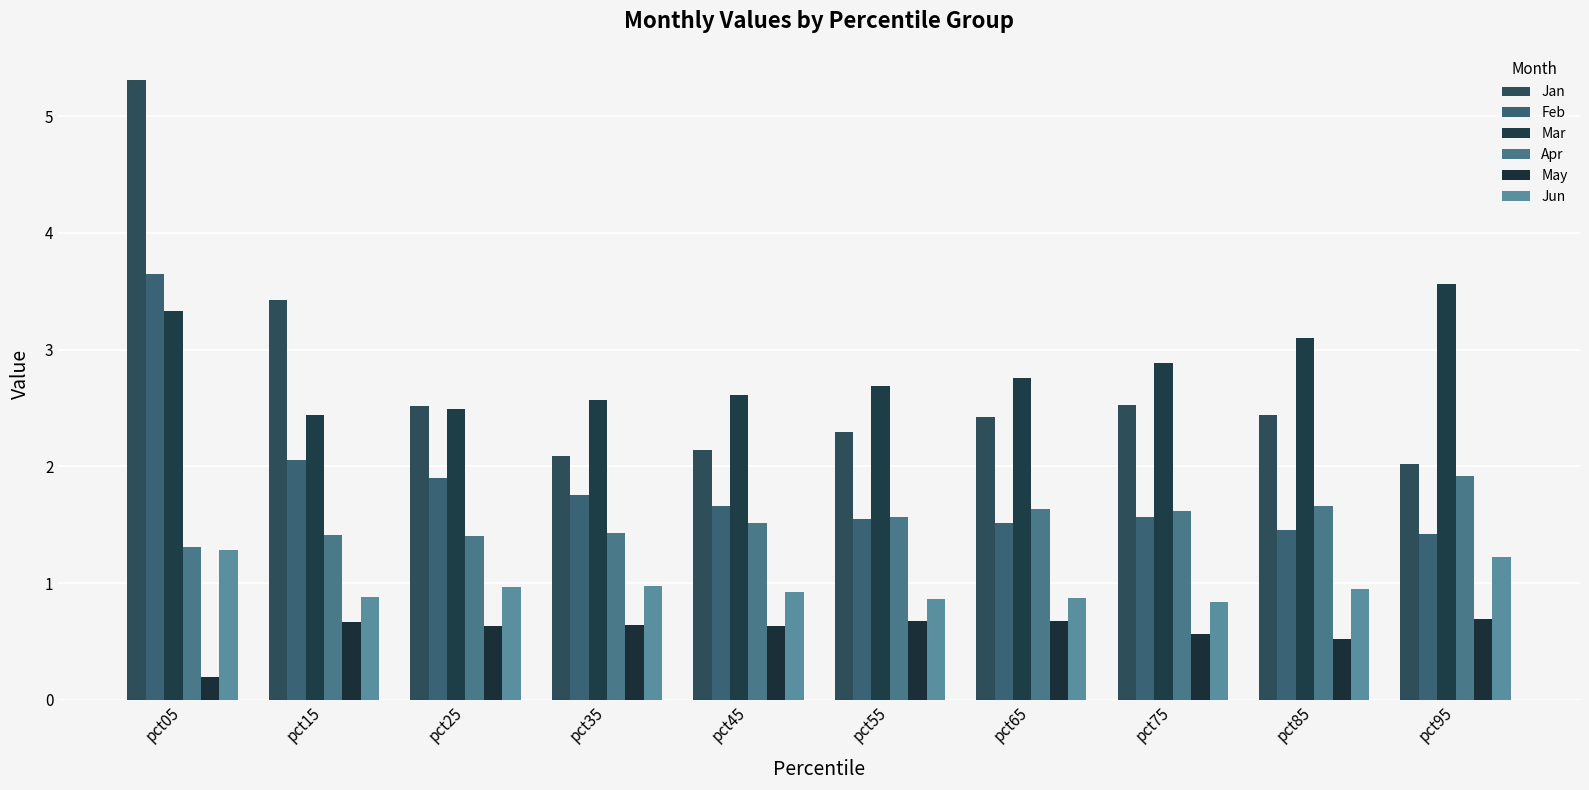

What is the approximate value of Jan at pct45?

2.1